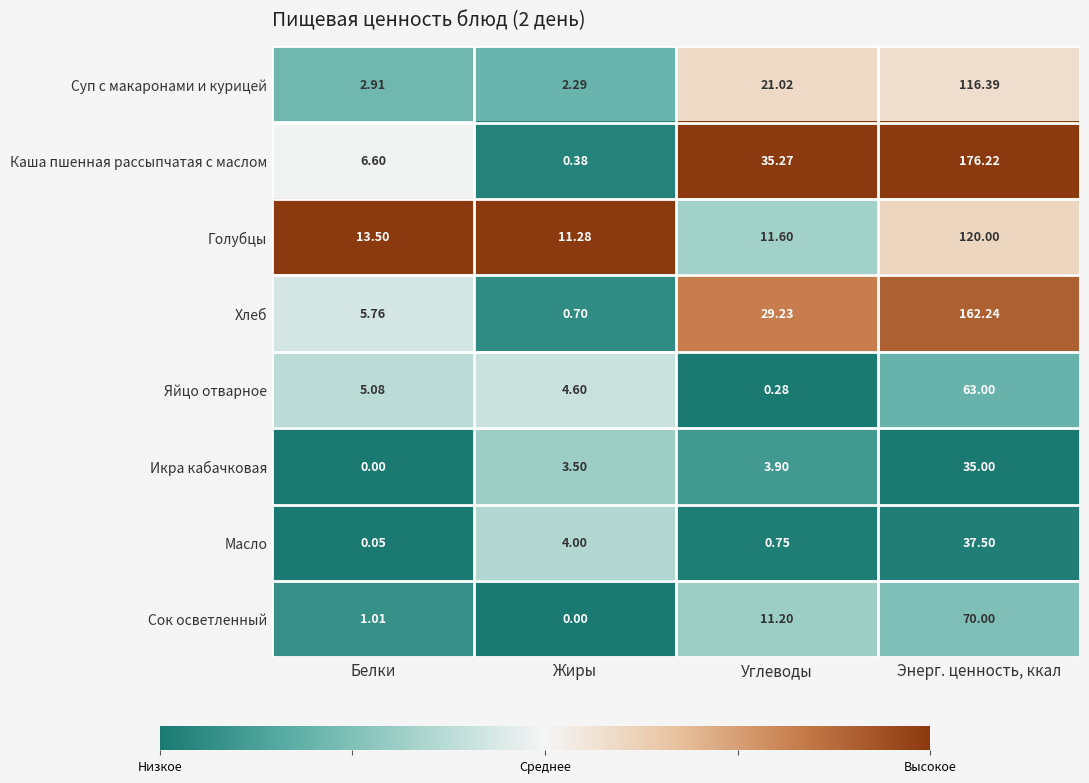

Which series has the widest spread of values?

Каша пшенная рассыпчатая с маслом